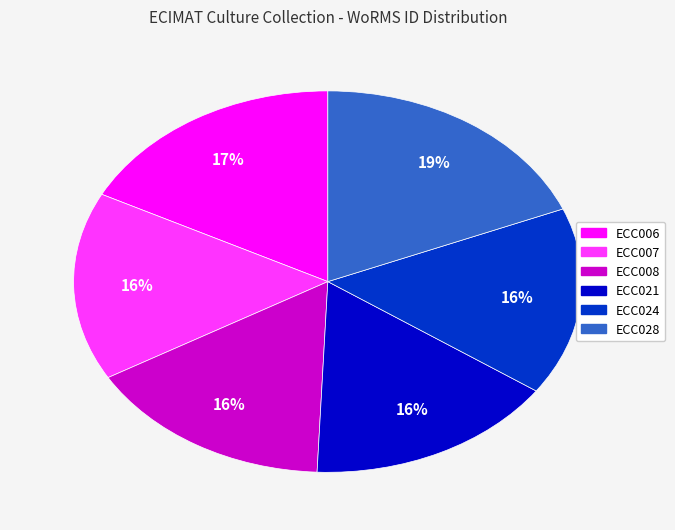

To the nearest percent, what is the difference between the largest and smallest slice percentages?

3%